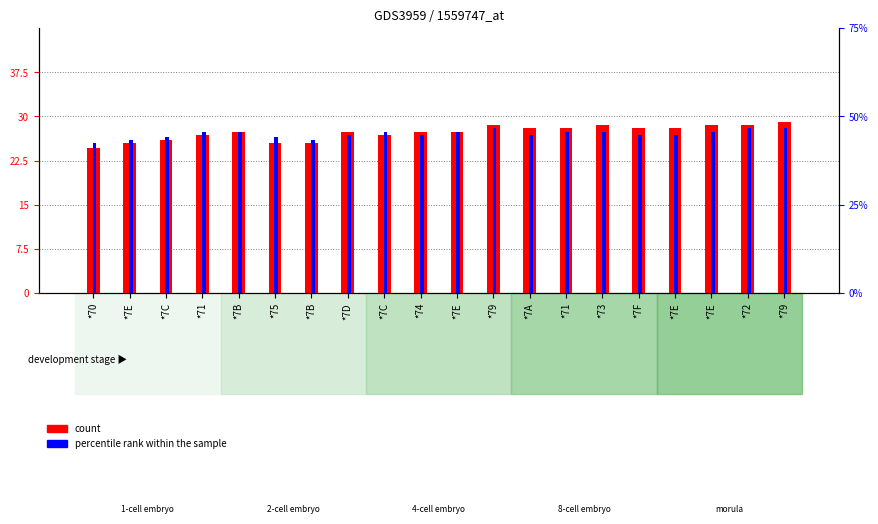

At which label is percentile rank within the sample closest to 2?

*70